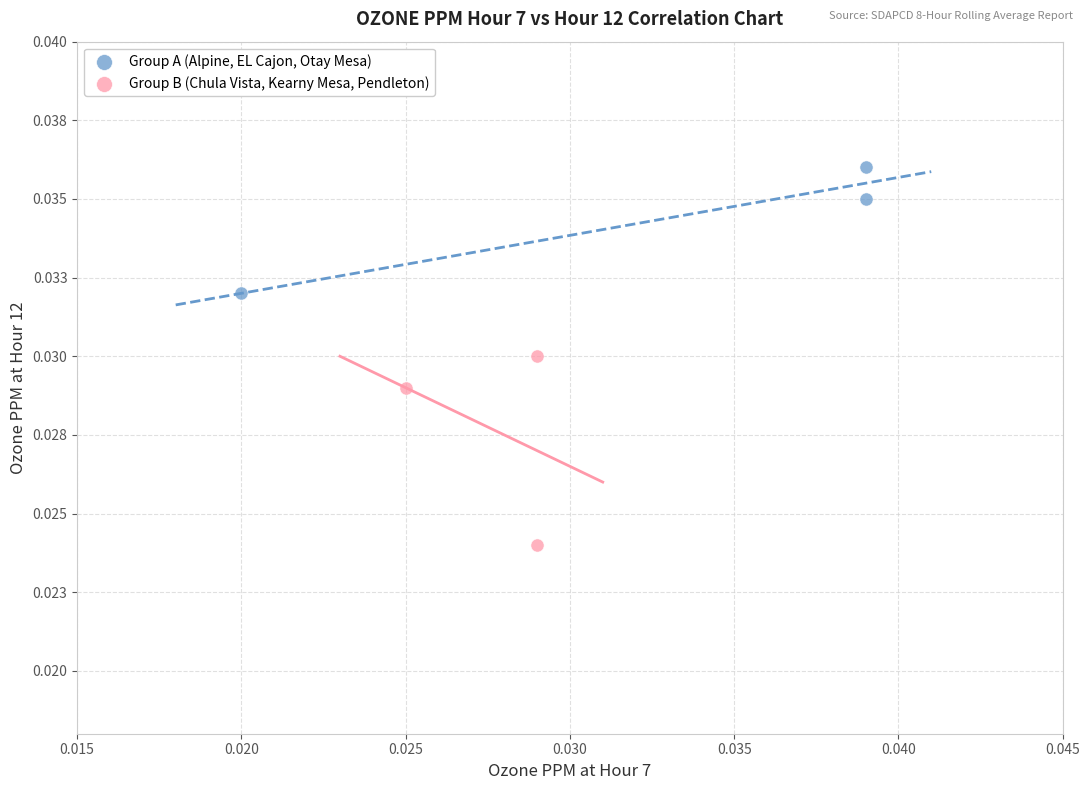

What are all the series names shown in the legend?

Group A (Alpine, EL Cajon, Otay Mesa), Group B (Chula Vista, Kearny Mesa, Pendleton)